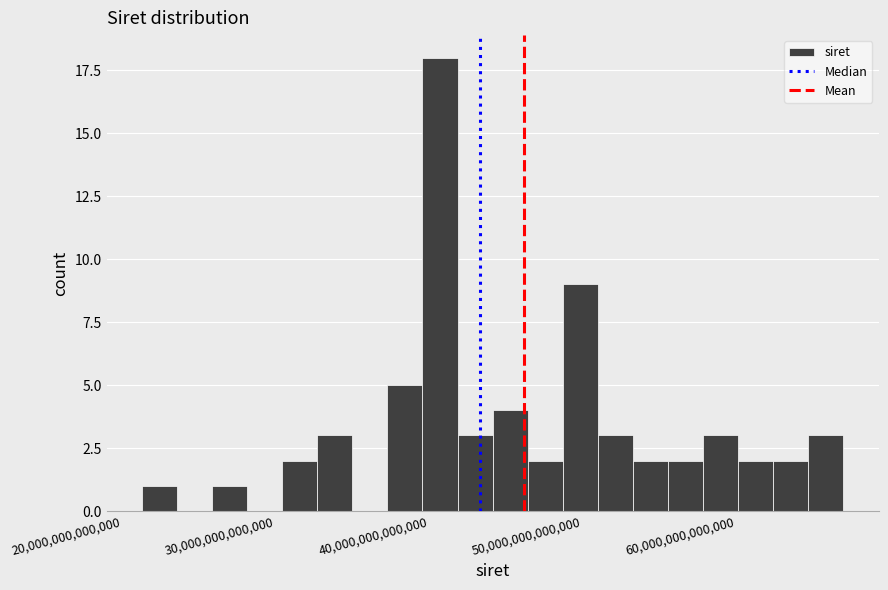

Around what value on the x-axis is the tallest bar? Give the approximate position of its centre, as read against the axis.

41000000000000